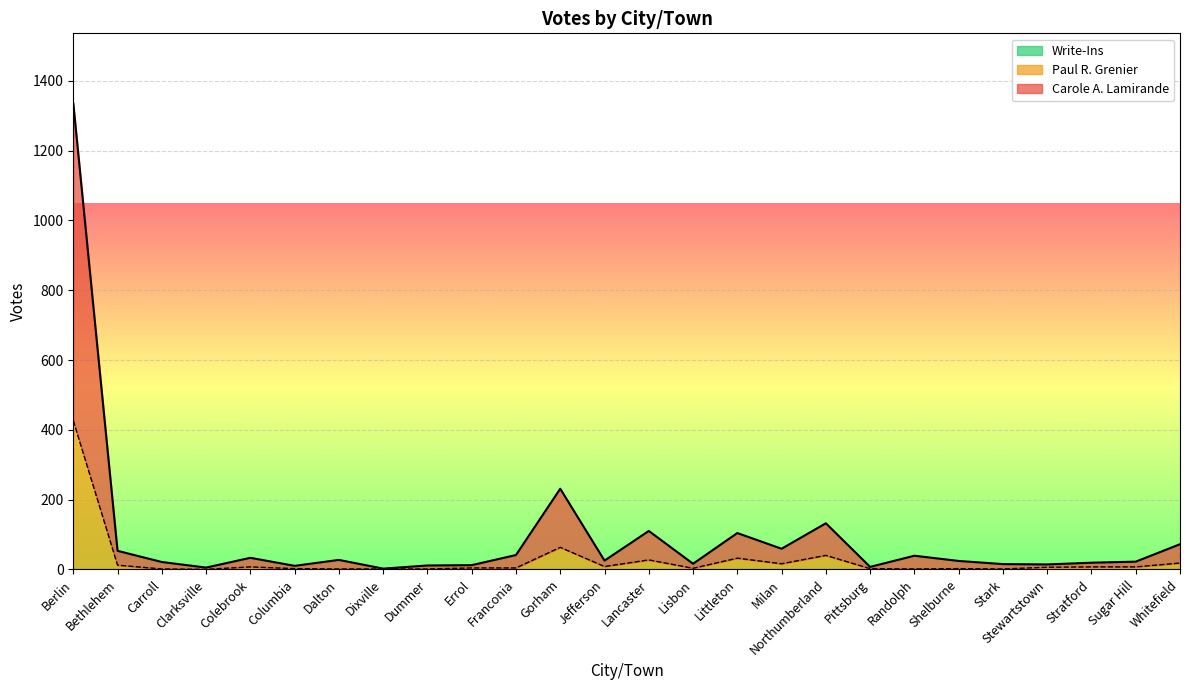

Reading left to right, extract all data points from this chart.

Carole A. Lamirande: 1336	53	21	5	33	10	27	2	11	12	41	231	25	110	16	104	59	132	7	39	24	15	14	19	22	72
Paul R. Grenier: 426	12	1	0	7	2	1	1	1	4	4	63	8	27	3	32	16	40	2	1	2	1	6	7	7	18